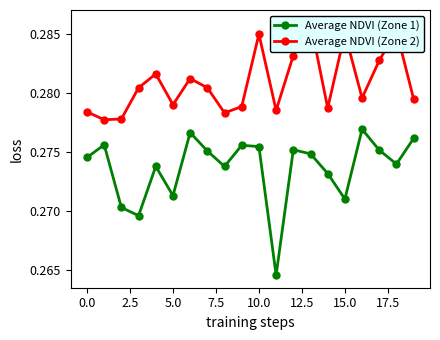

How many categories are shown in the chart?

20